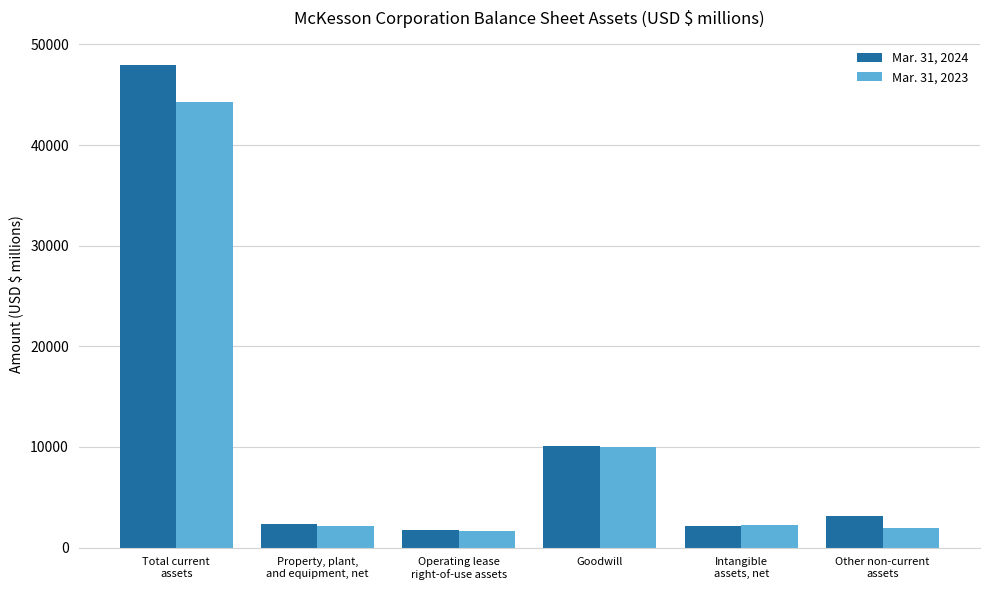

Read the Mar. 31, 2024 value at Property, plant,
and equipment, net.

2316